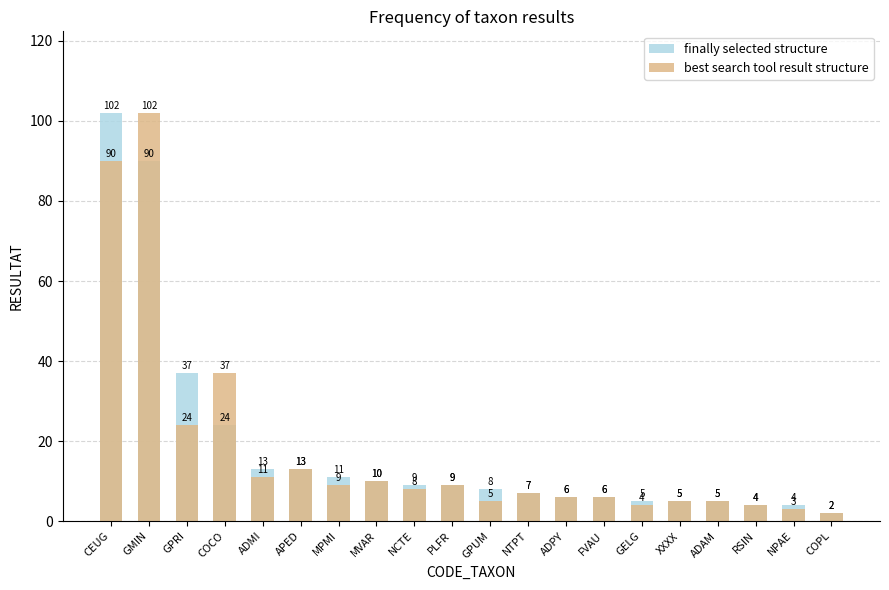

What is the value of the best search tool result structure bar at the 7th from the left?

9